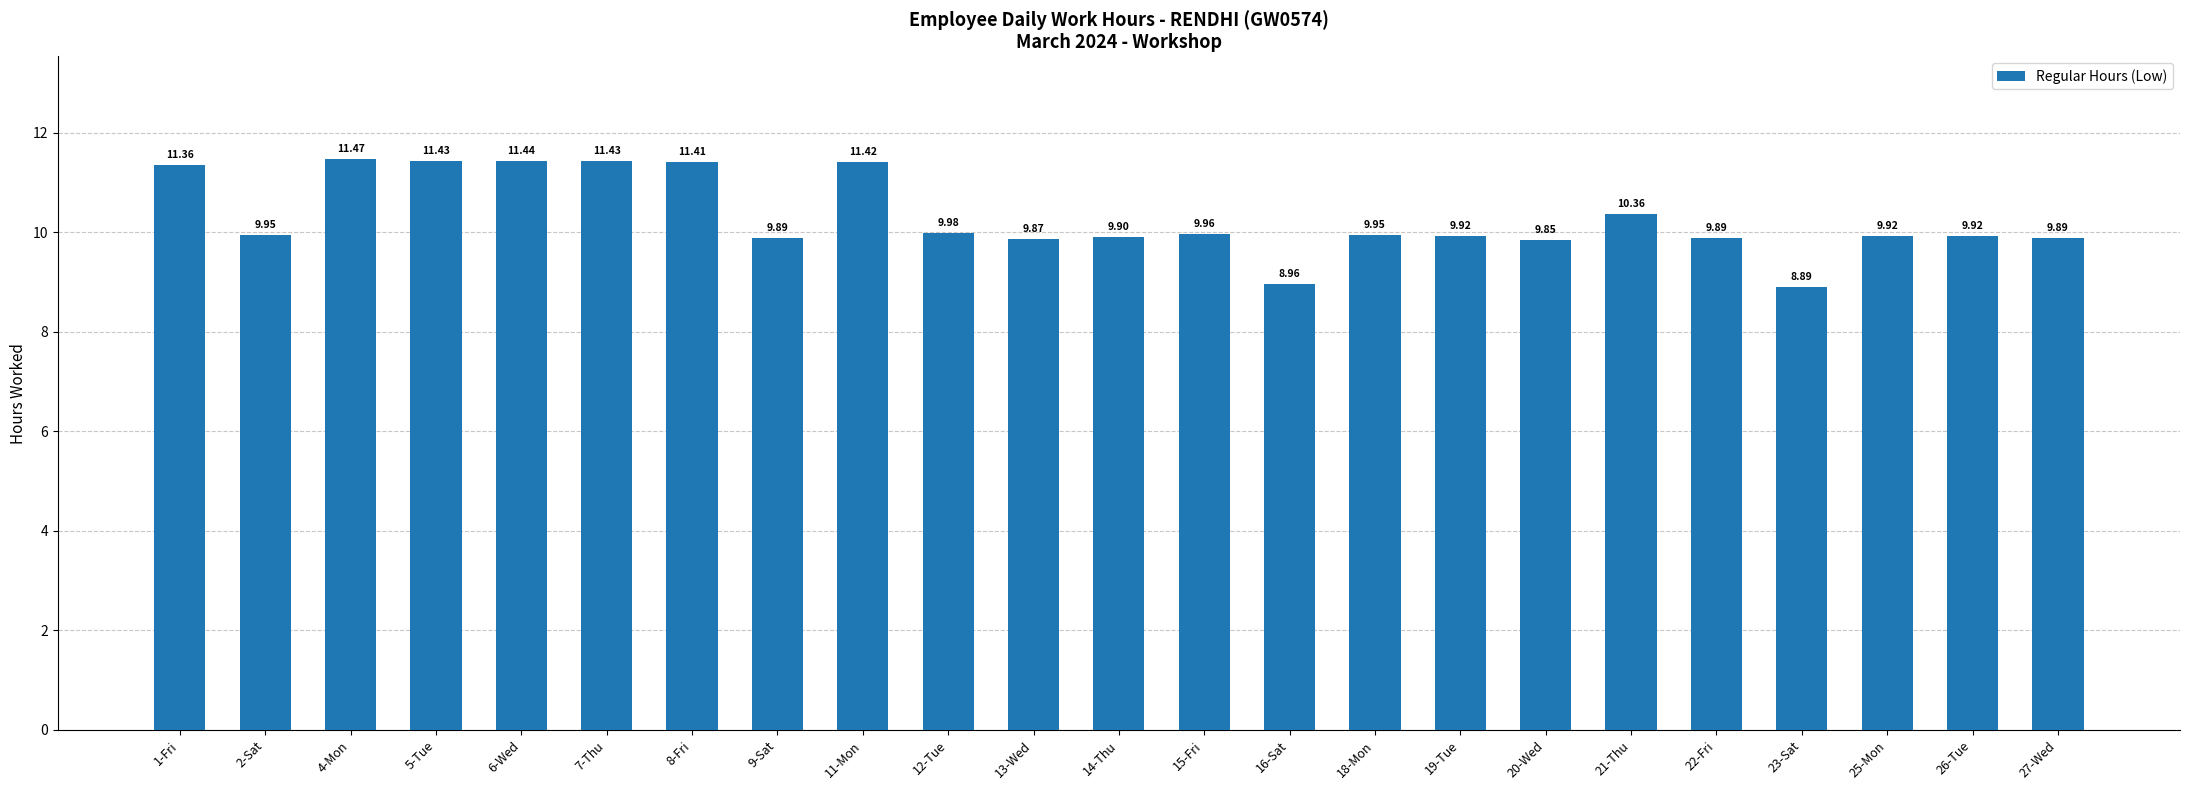

What position from the right is 1-Fri?

23